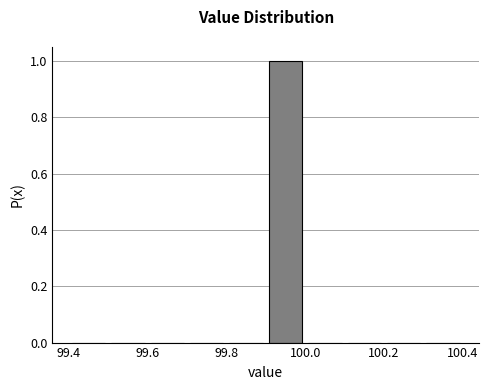

Over which range of the x-axis is the bar tallest?

99.9 to 100.0